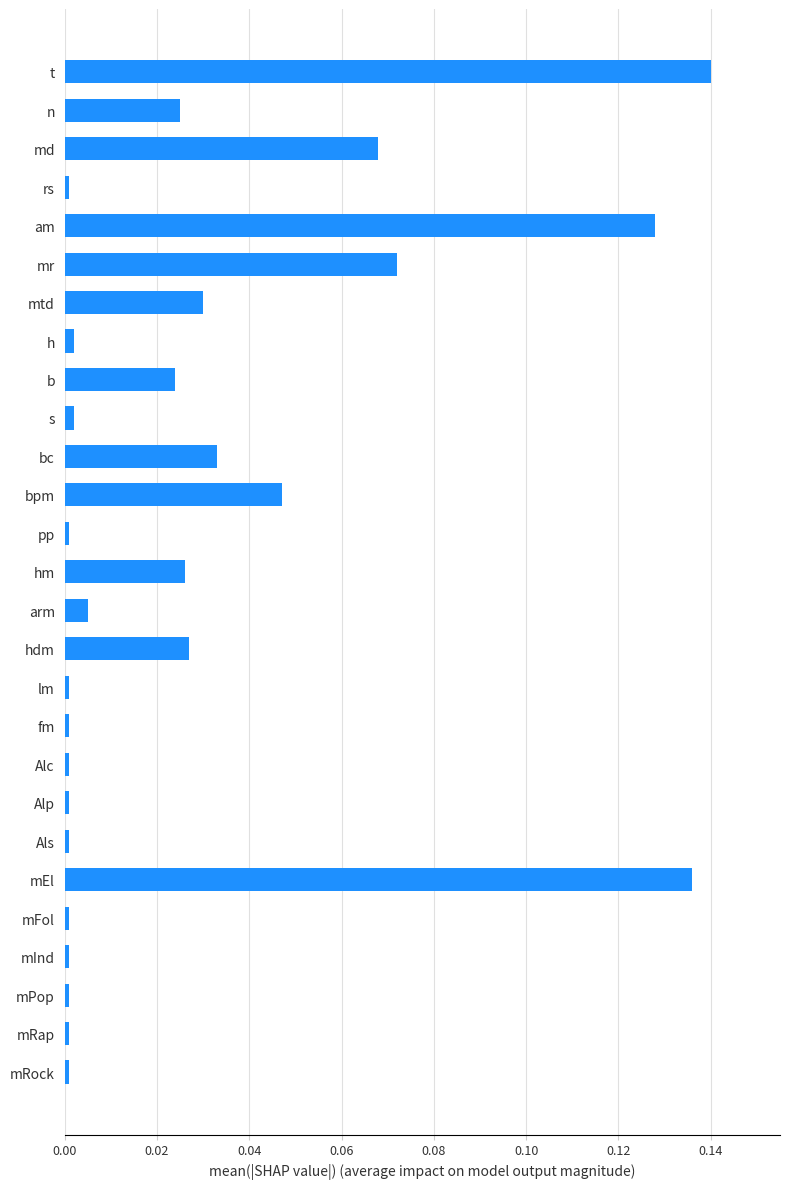

Which has a higher value, mEl or mPop?

mEl